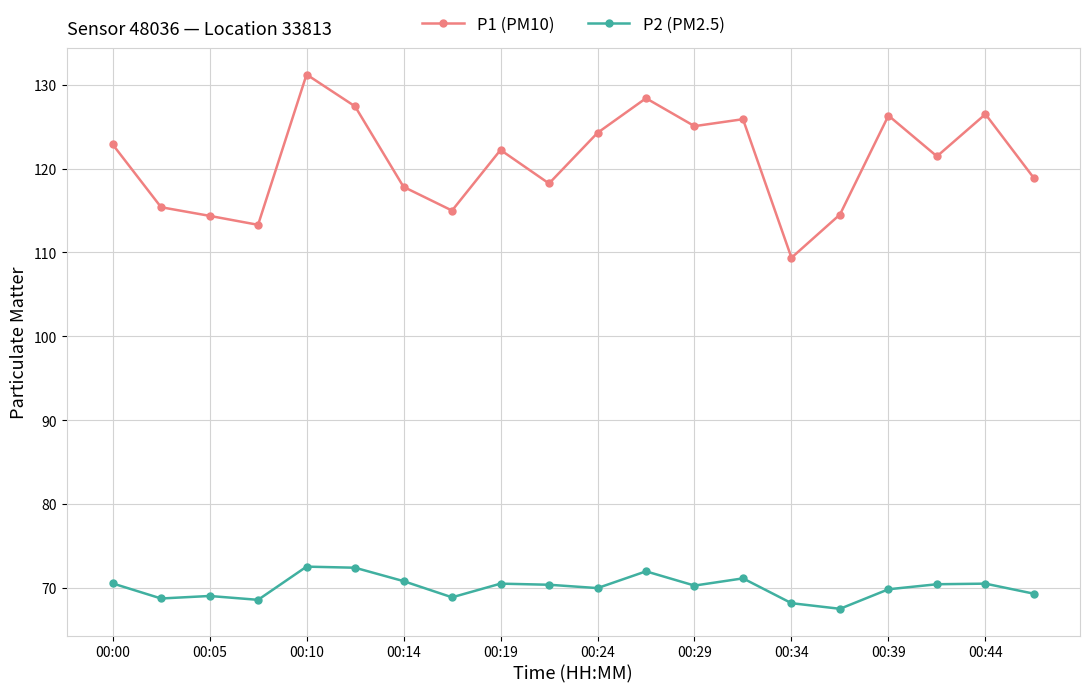

At how many categories does at least one series exceed 105?

20